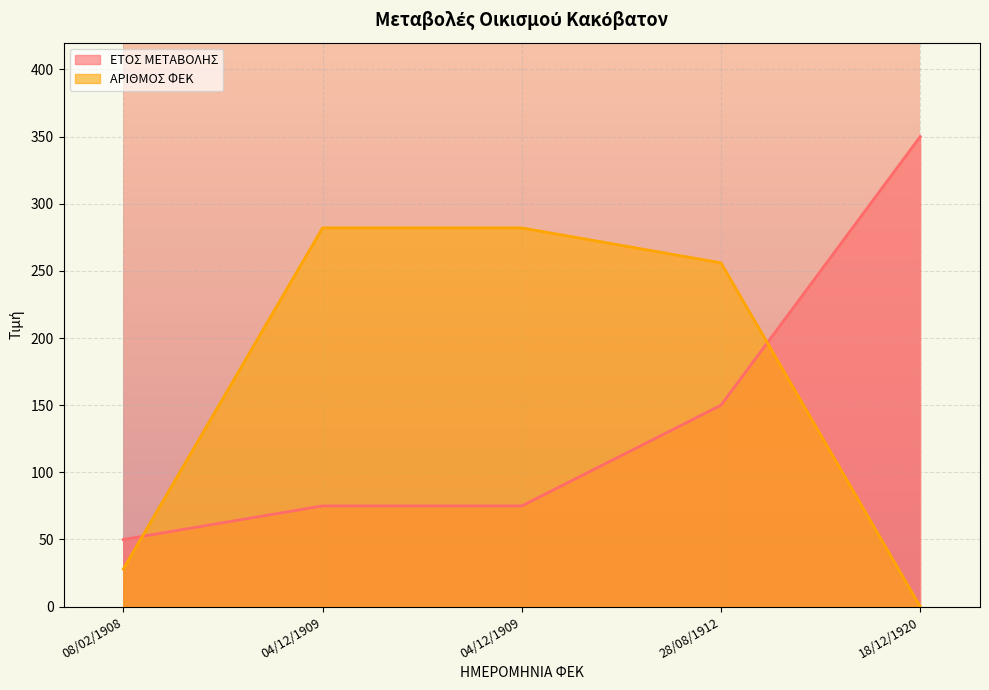

What is the difference between the highest and lowest values at 08/02/1908?

22